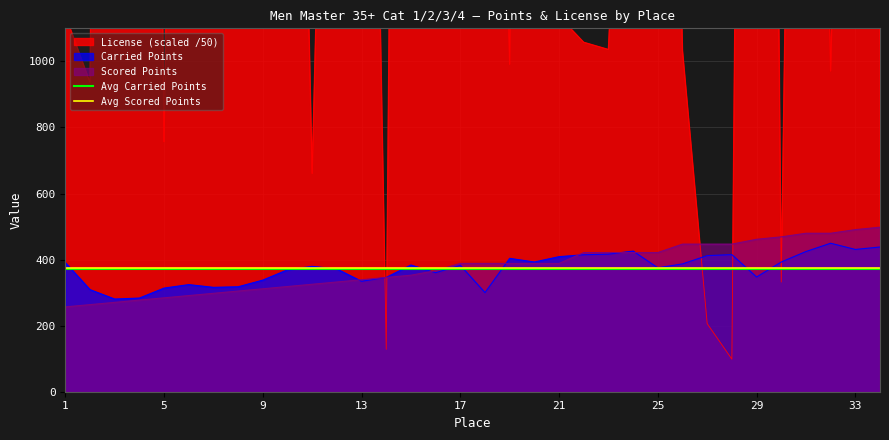

What is the average value of the Avg Carried Points series?

371.6